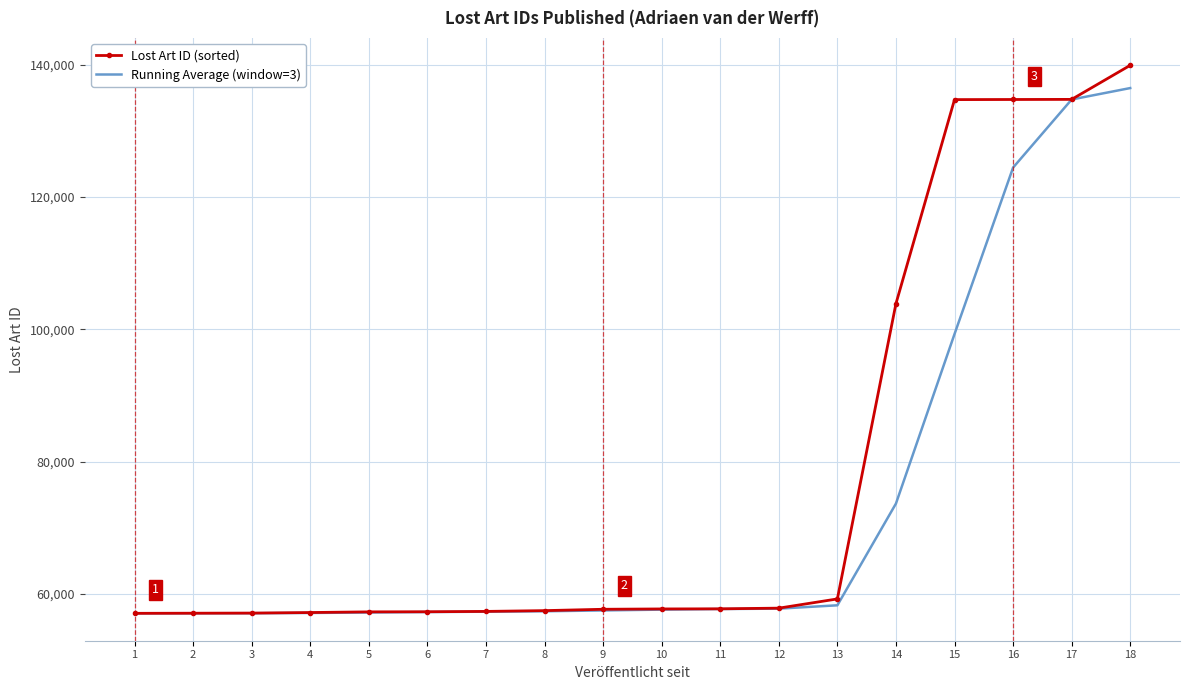

Which series has the largest range (max minus min)?

Lost Art ID (sorted)